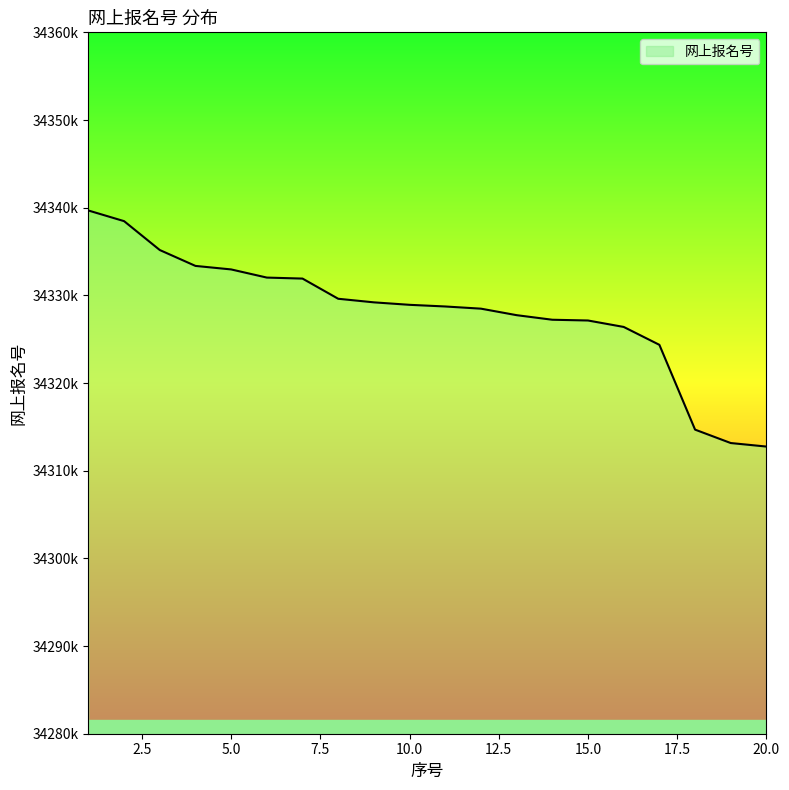

Is this an area chart (filled region under the line)?

Yes